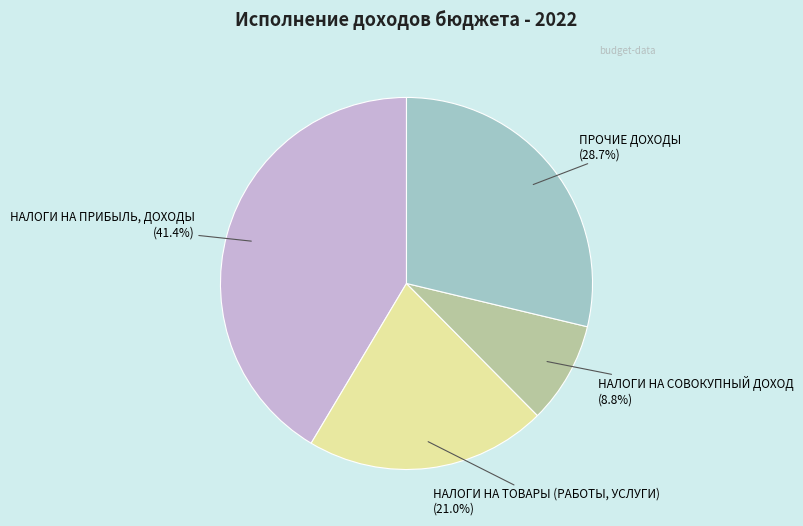

How many segments does this pie chart have?

4